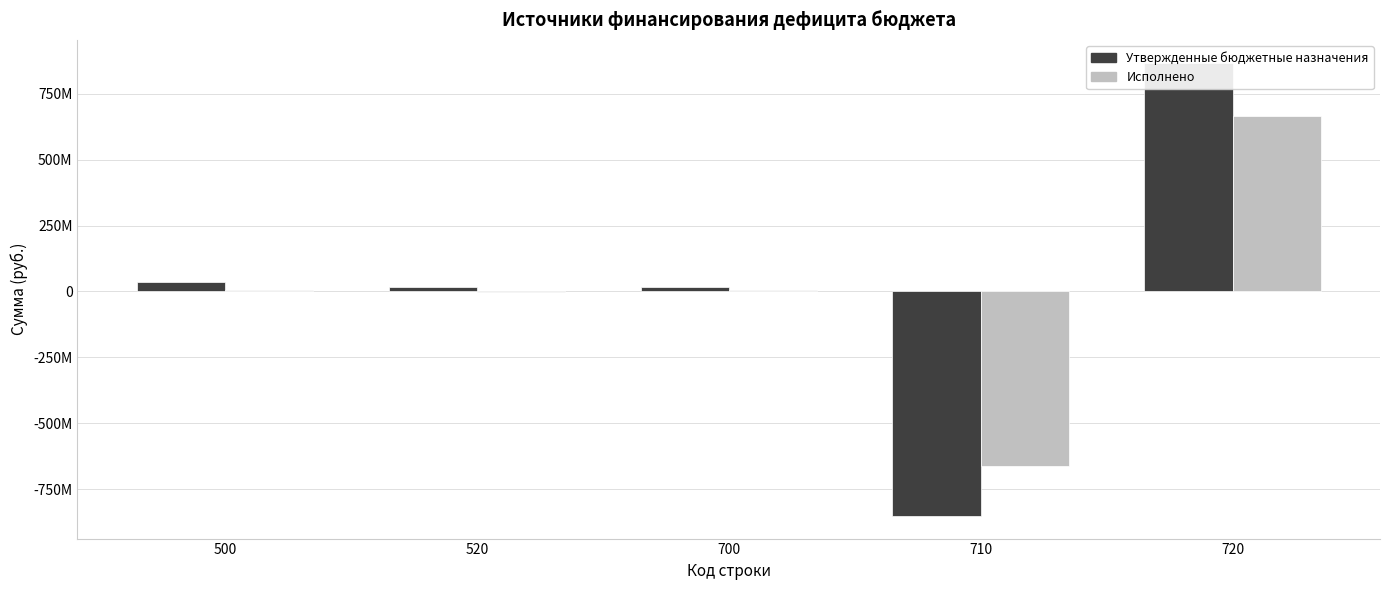

Are the bars horizontal?

No